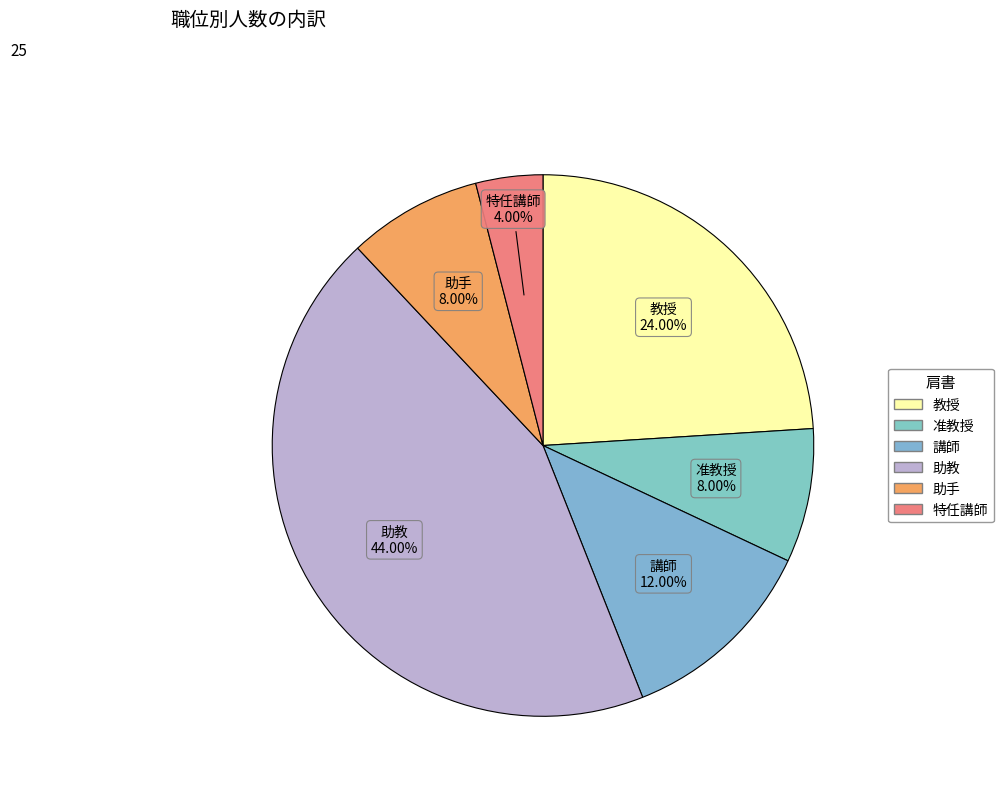

Count the number of slices in the pie.

6